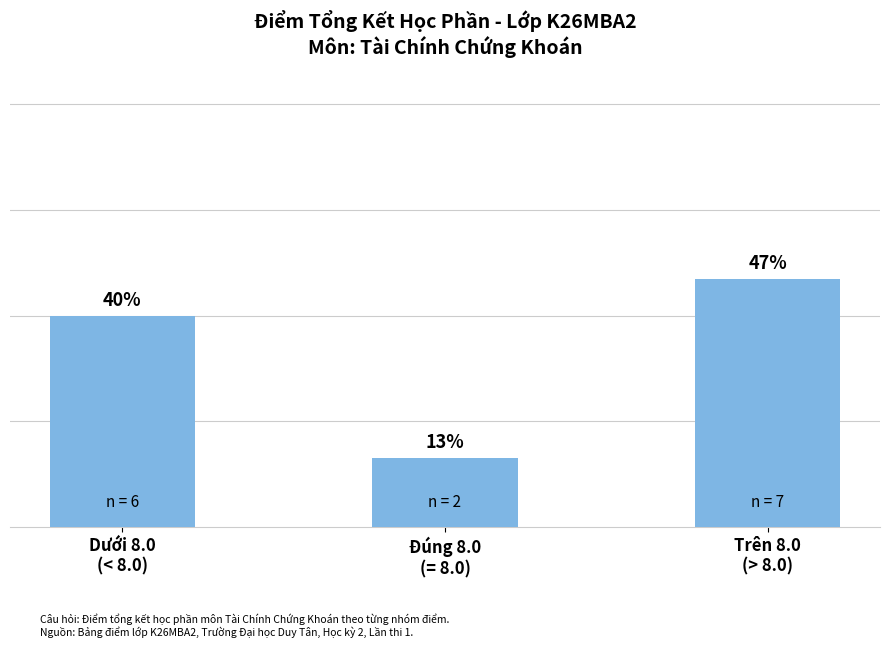

Which has a higher value, Đúng 8.0
(= 8.0) or Trên 8.0
(> 8.0)?

Trên 8.0
(> 8.0)